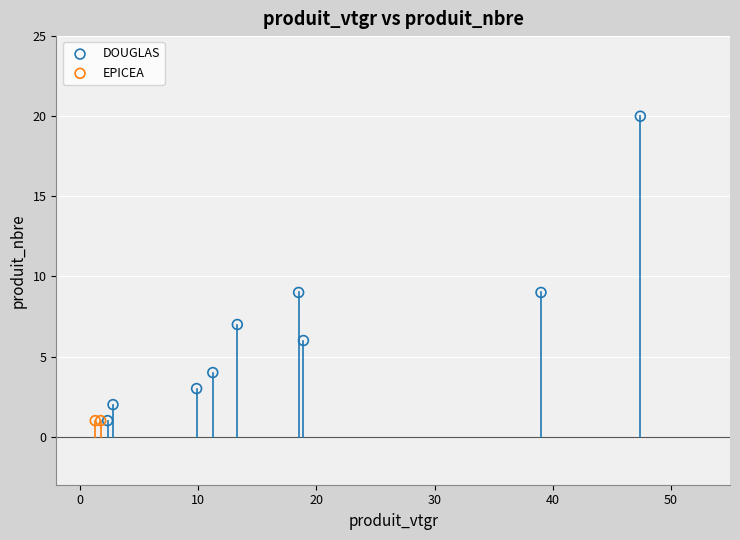

What are all the series names shown in the legend?

DOUGLAS, EPICEA